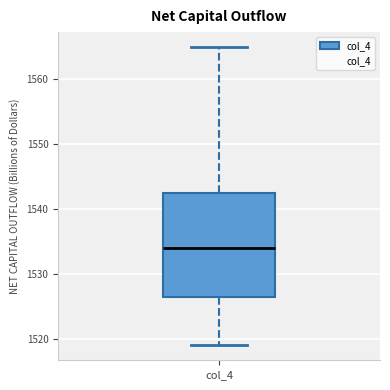

Where does the upper whisker of the box for col_4 end on the y-axis? The values are not printed on the chart, so give them approximately, as read against the axis.

1565